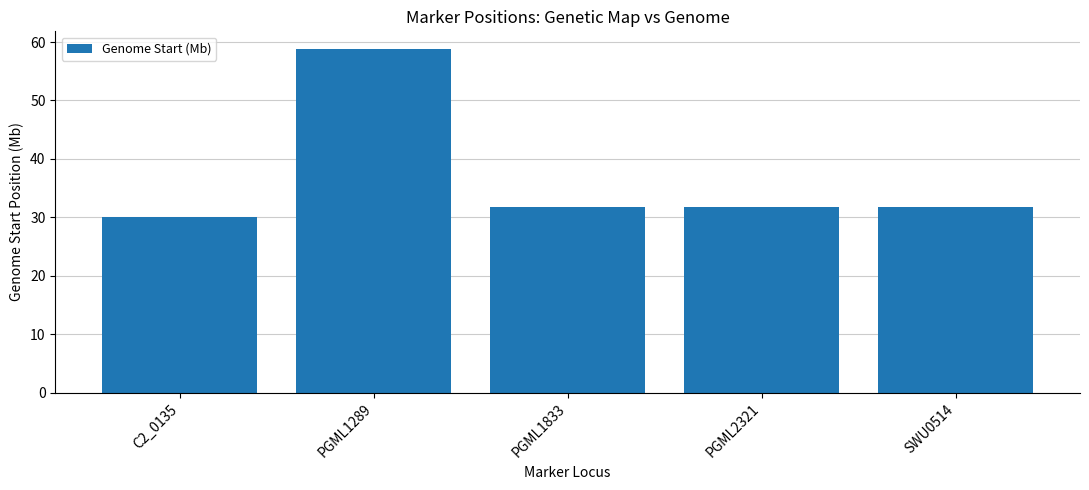

Where does the data first go above 31?

PGML1289